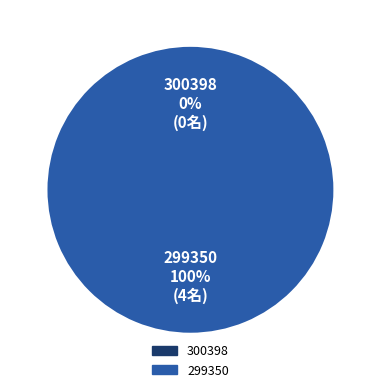

Is there a majority slice in this chart?

Yes